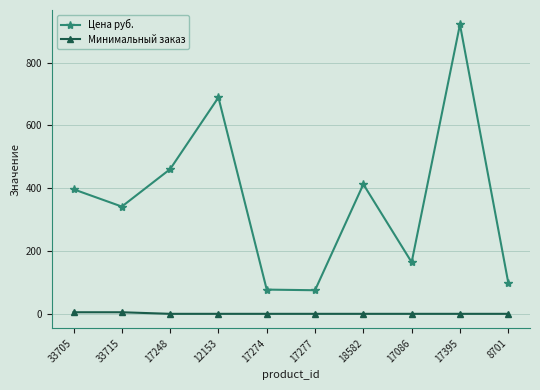

What is the label of the 4th point from the right?

18582